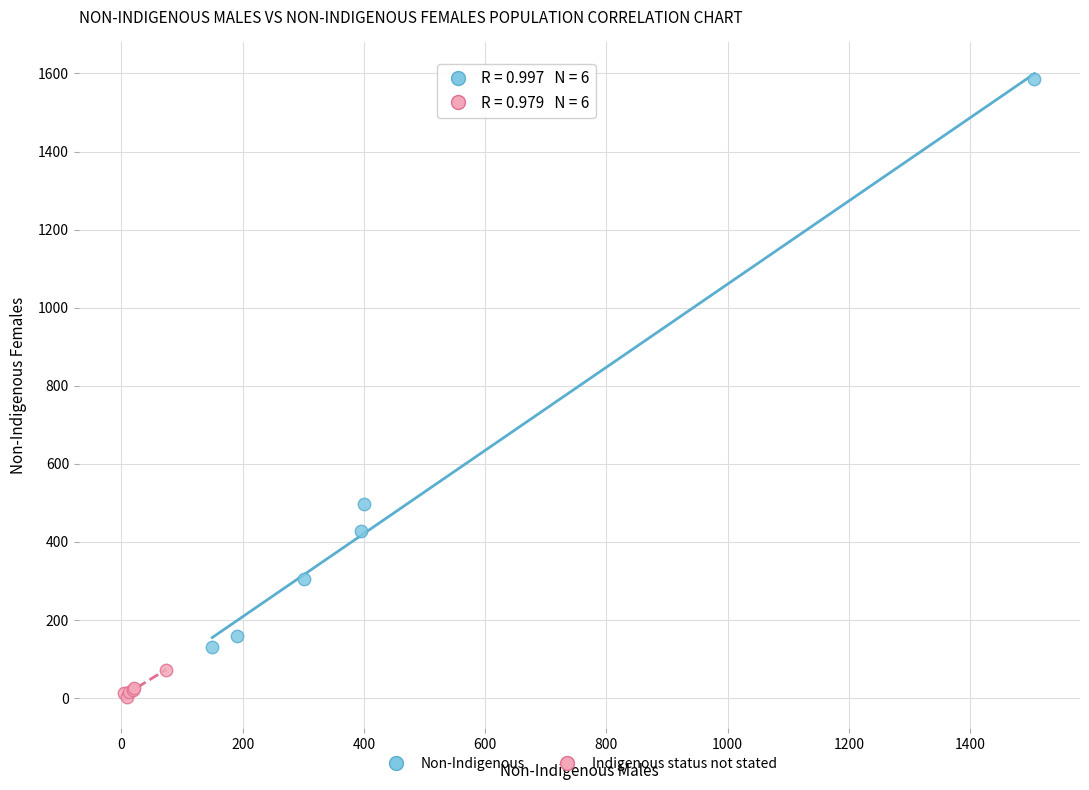

Which series reaches the minimum Y coordinate?

Indigenous status not stated